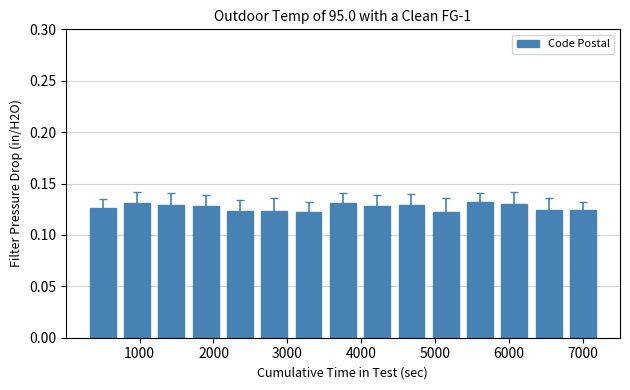

Are the bars grouped side by side (vs. stacked)?

No